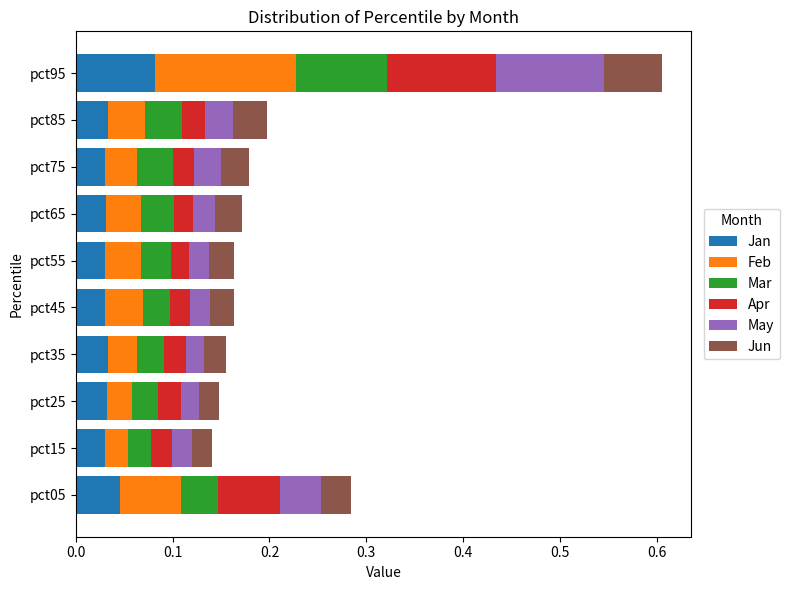

At which category is the sum across all series the highest?

pct95